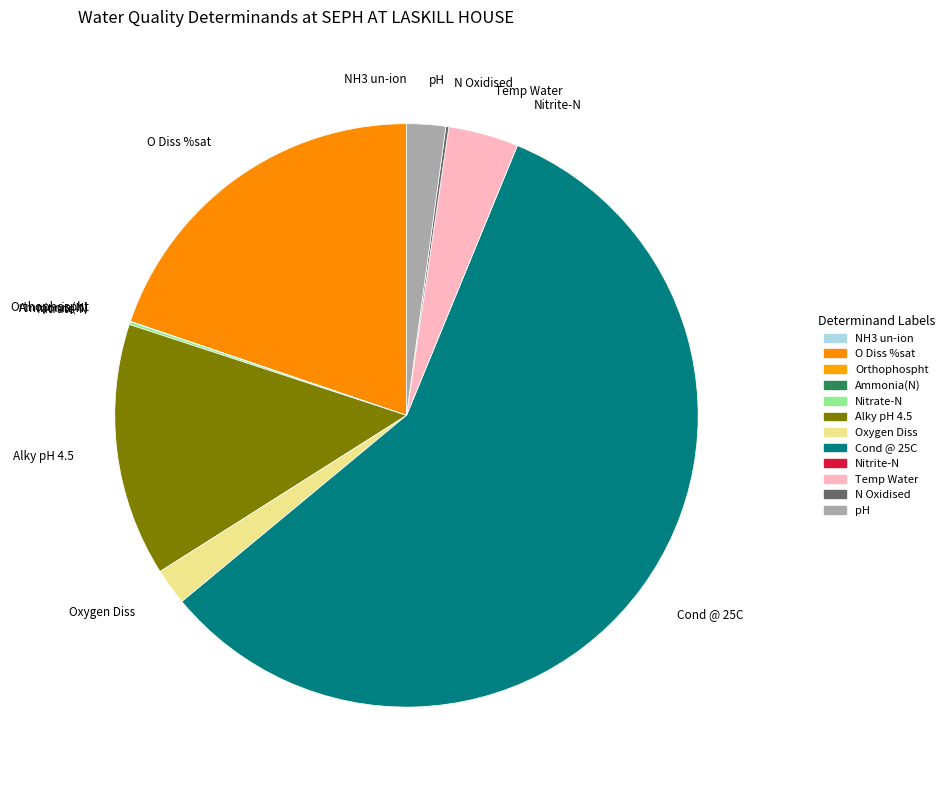

Is it true that O Diss %sat is 20% of the pie?

True